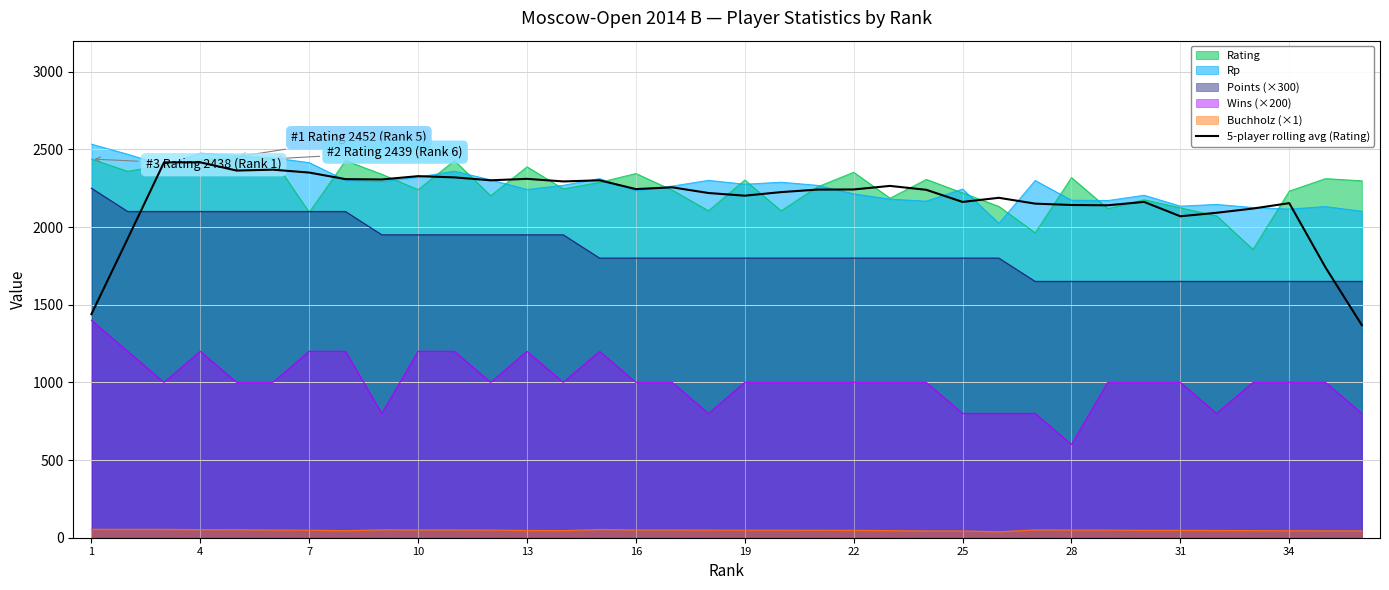

True or false: Buchholz (×1) and Points (×300) intersect in this chart.

False